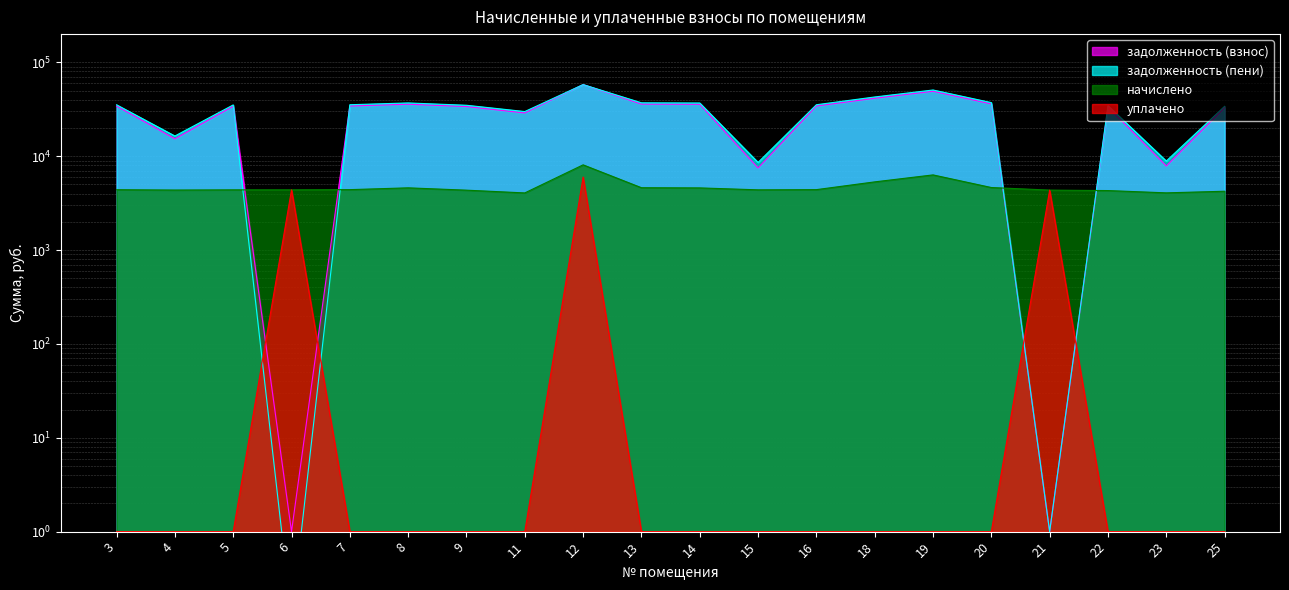

What is the highest value of the задолженность (взнос) series?

57941.3